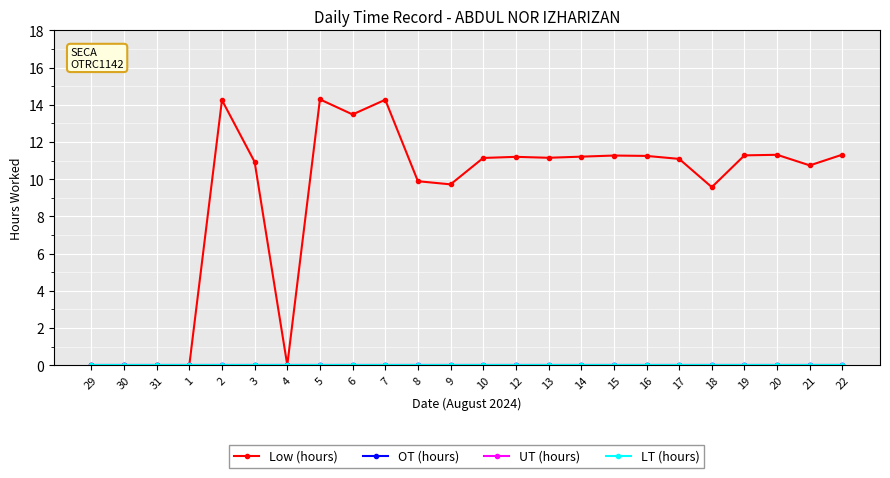

Reading left to right, transcribe all the data shown in this chart.

Low (hours): 0.0	0.0	0.0	0.0	14.2	10.9	0.0	14.3	13.5	14.3	9.9	9.7	11.1	11.2	11.2	11.2	11.3	11.2	11.1	9.6	11.3	11.3	10.7	11.3
OT (hours): 0.0	0.0	0.0	0.0	0.0	0.0	0.0	0.0	0.0	0.0	0.0	0.0	0.0	0.0	0.0	0.0	0.0	0.0	0.0	0.0	0.0	0.0	0.0	0.0
UT (hours): 0.0	0.0	0.0	0.0	0.0	0.0	0.0	0.0	0.0	0.0	0.0	0.0	0.0	0.0	0.0	0.0	0.0	0.0	0.0	0.0	0.0	0.0	0.0	0.0
LT (hours): 0.0	0.0	0.0	0.0	0.0	0.0	0.0	0.0	0.0	0.0	0.0	0.0	0.0	0.0	0.0	0.0	0.0	0.0	0.0	0.0	0.0	0.0	0.0	0.0